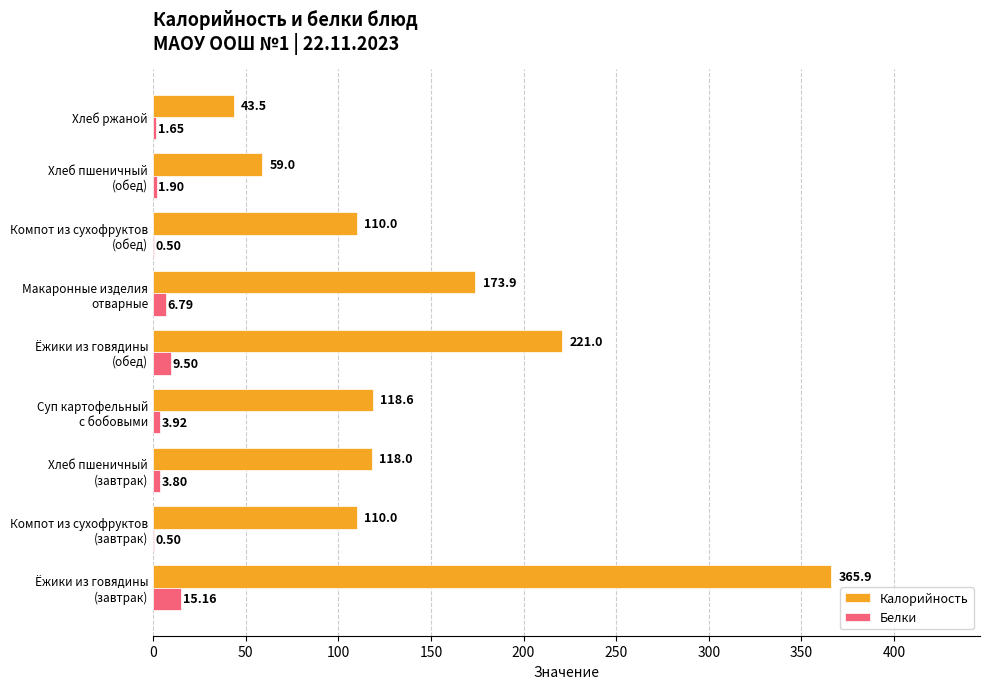

Which series has the largest total across all categories?

Калорийность